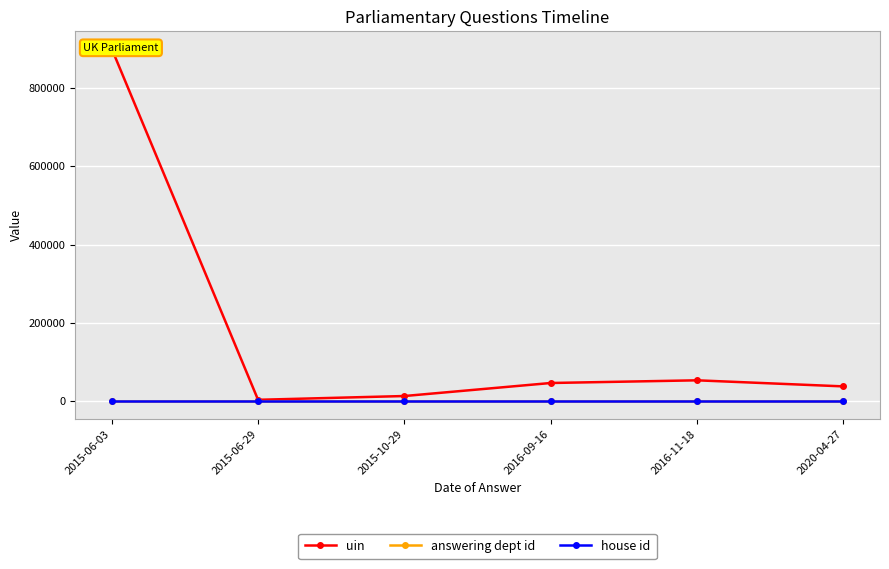

List the labels in order of answering dept id value, largest first.

2015-06-03, 2015-06-29, 2015-10-29, 2016-09-16, 2016-11-18, 2020-04-27